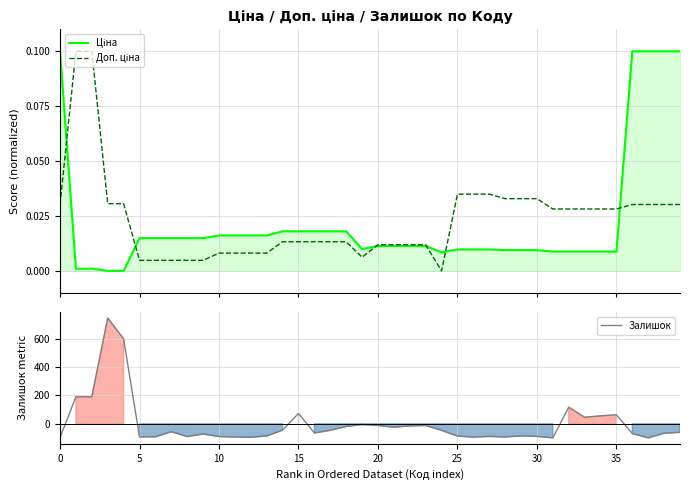

What is the spread (max minus min) of values at 14?

44.9